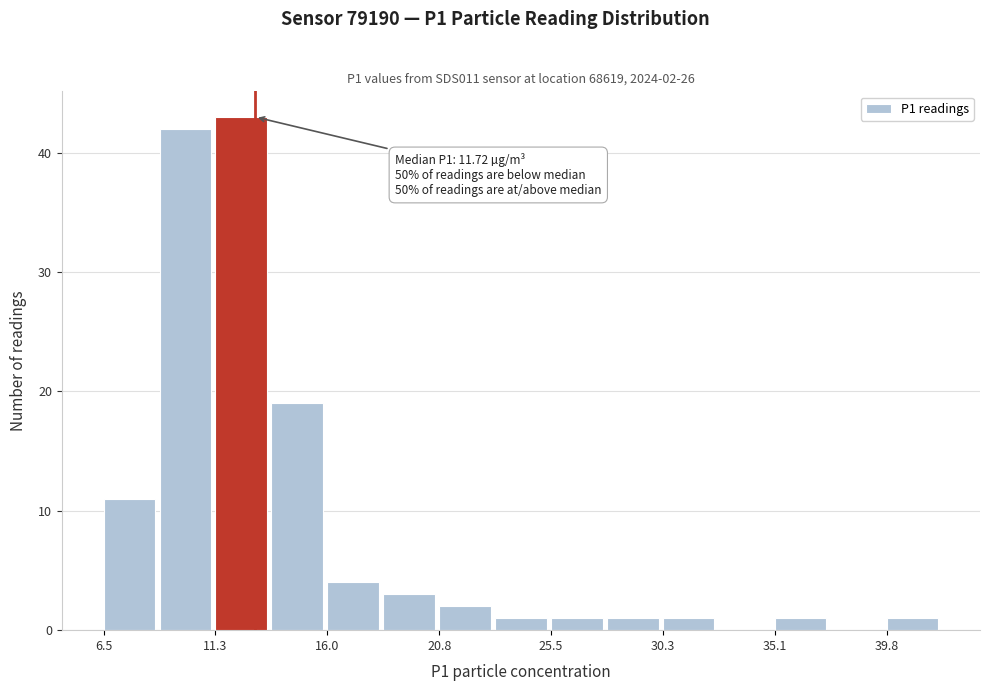

Which range on the x-axis has the tallest bar?

11.5 to 13.5